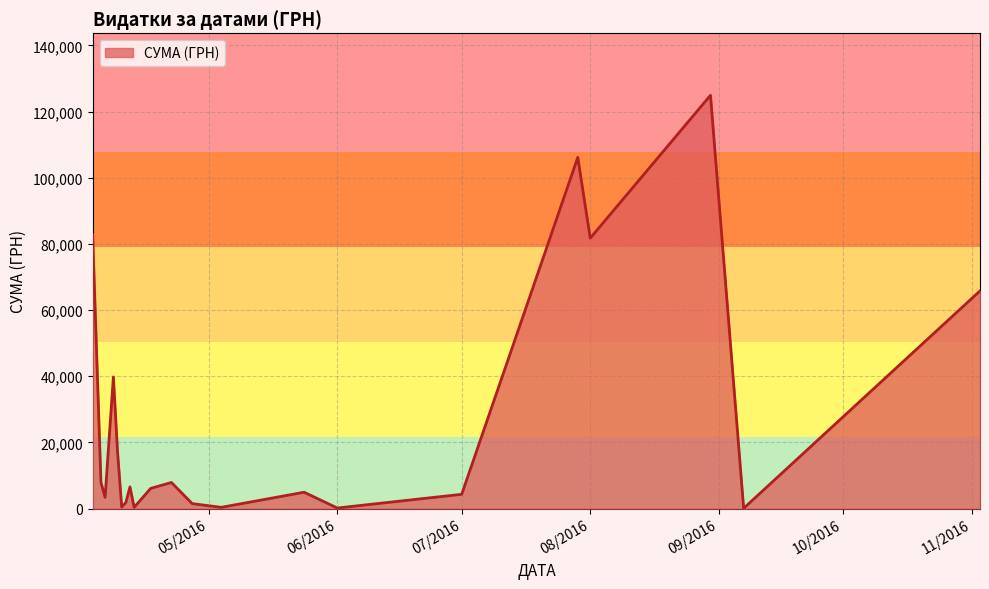

Does the chart display data point markers on the line(s)?

No